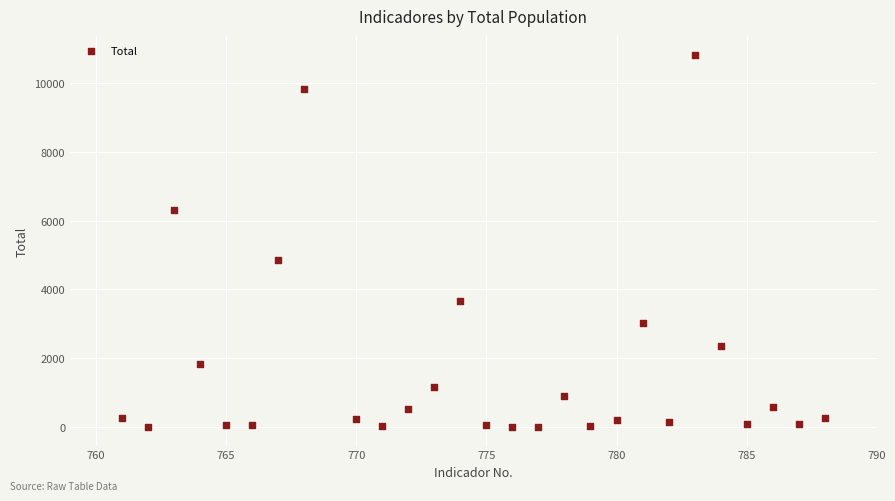

What is the range of X values (max minus min)?

27